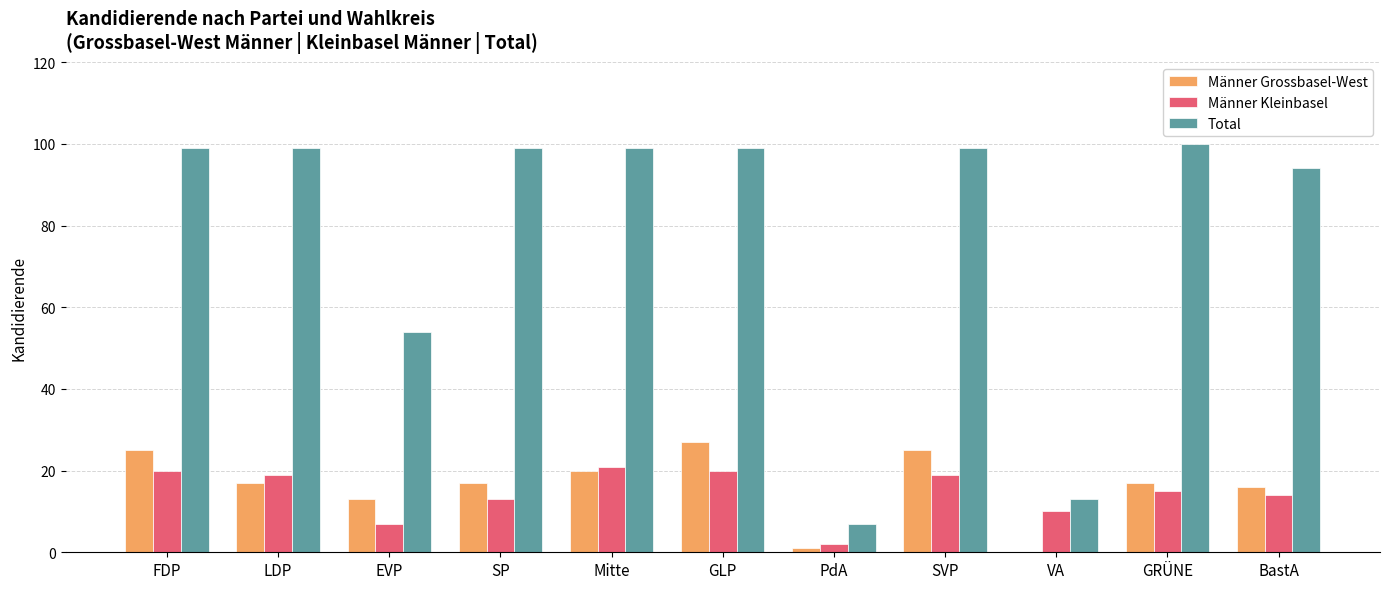

Which category has the highest value in the Männer Kleinbasel series?

Mitte